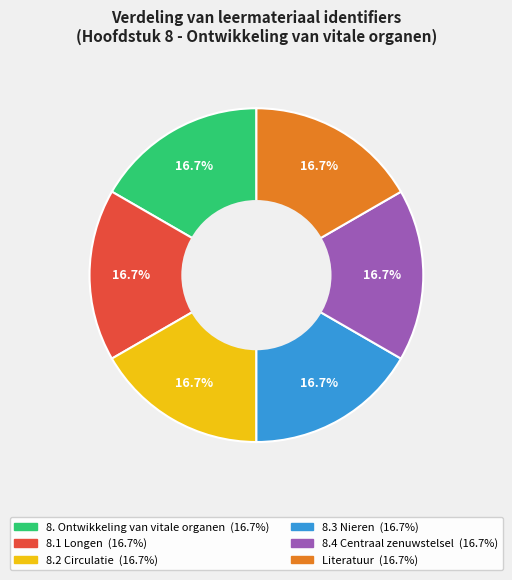

Is Literatuur the majority of the pie?

No